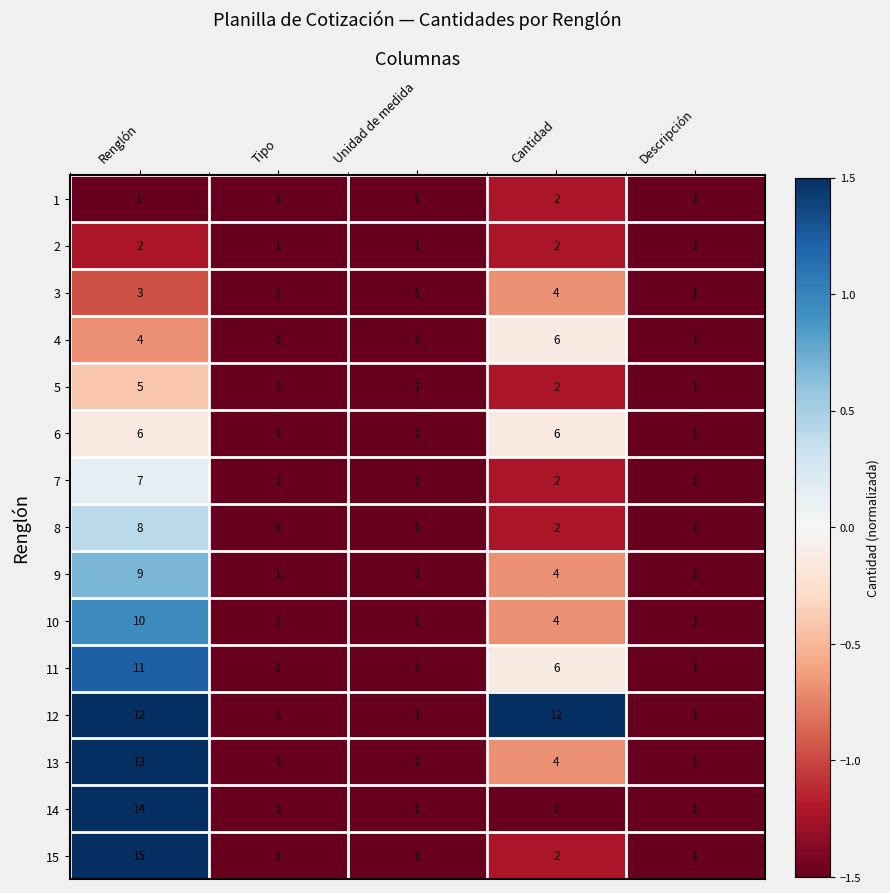

What is the maximum value for 14?

14